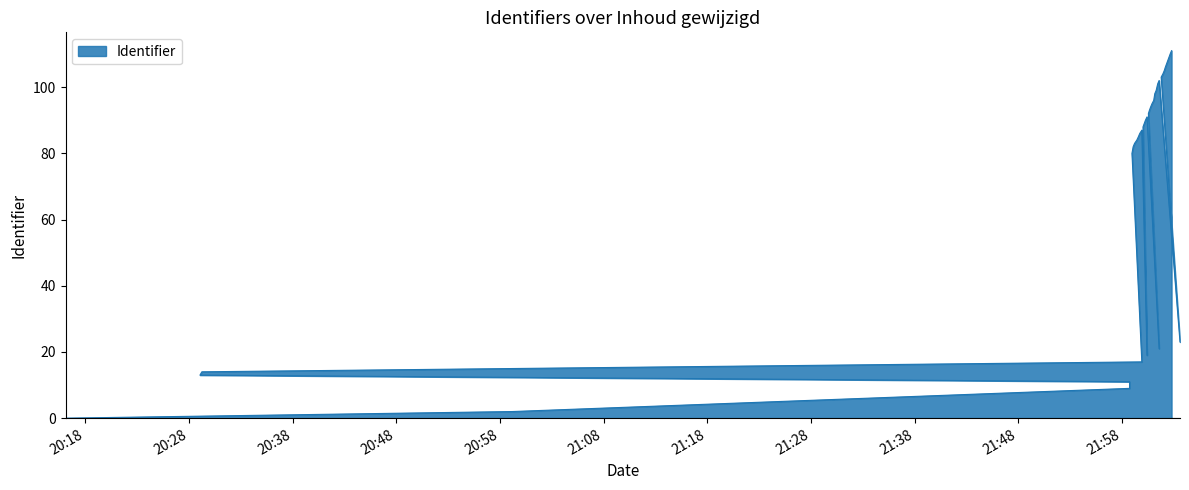

Is it true that the value at 2021-02-11 22:01:57 is 171?

False